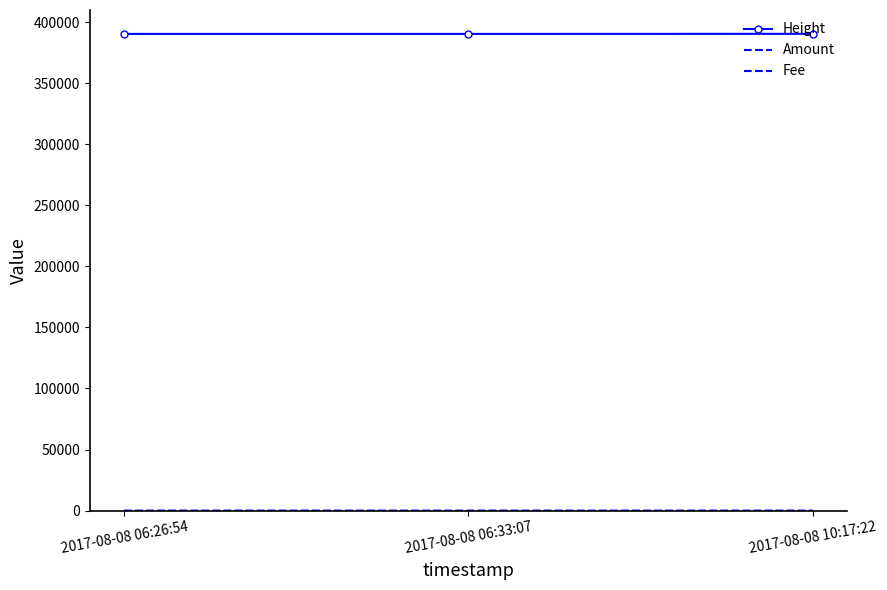

True or false: Height has a value of 390395 at 2017-08-08 06:33:07.

True